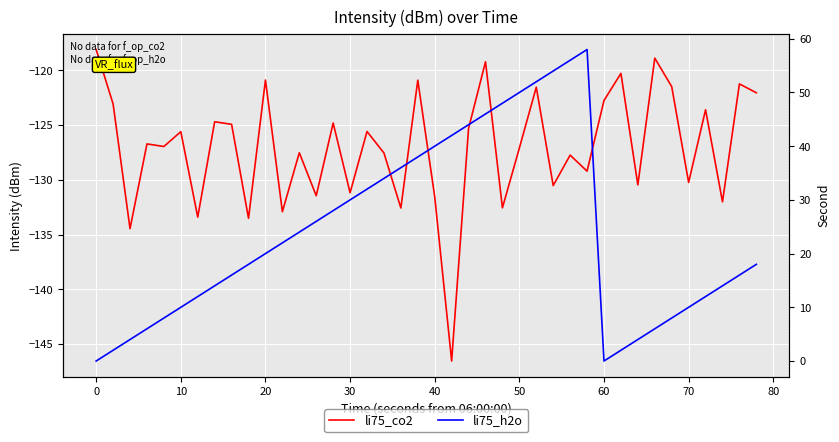

What is the maximum value for li75_h2o?

58.0